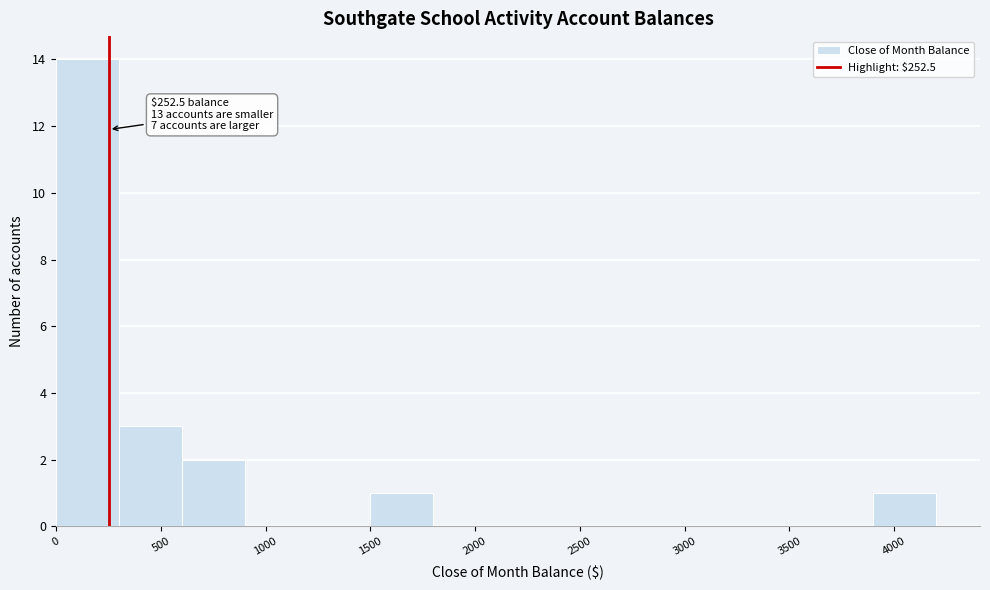

Over which range of the x-axis is the bar tallest?

0 to 300